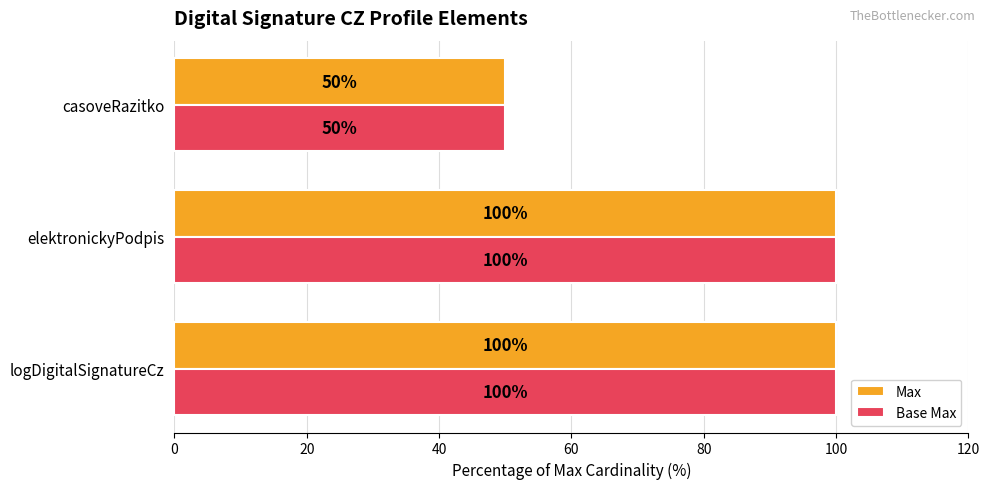

What value does the Max series have at elektronickyPodpis, to the nearest 5?

100